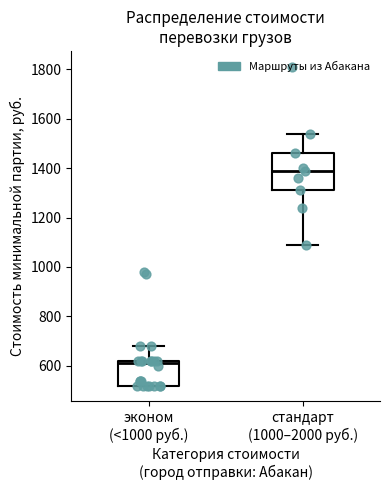

Reading left to right, transcribe this box plot: for each box, give where its median line is, the range the box spans, and where its two whiskers end, as read against the y-axis. The values are not printed on the chart, so give them approximately, as read against the axis.

эконом (<1000 руб.): median 620 (just below the box's upper edge), box 520 to 620, whiskers 520 to 680
стандарт (1000–2000 руб.): median 1400, box 1320 to 1460, whiskers 1100 to 1540